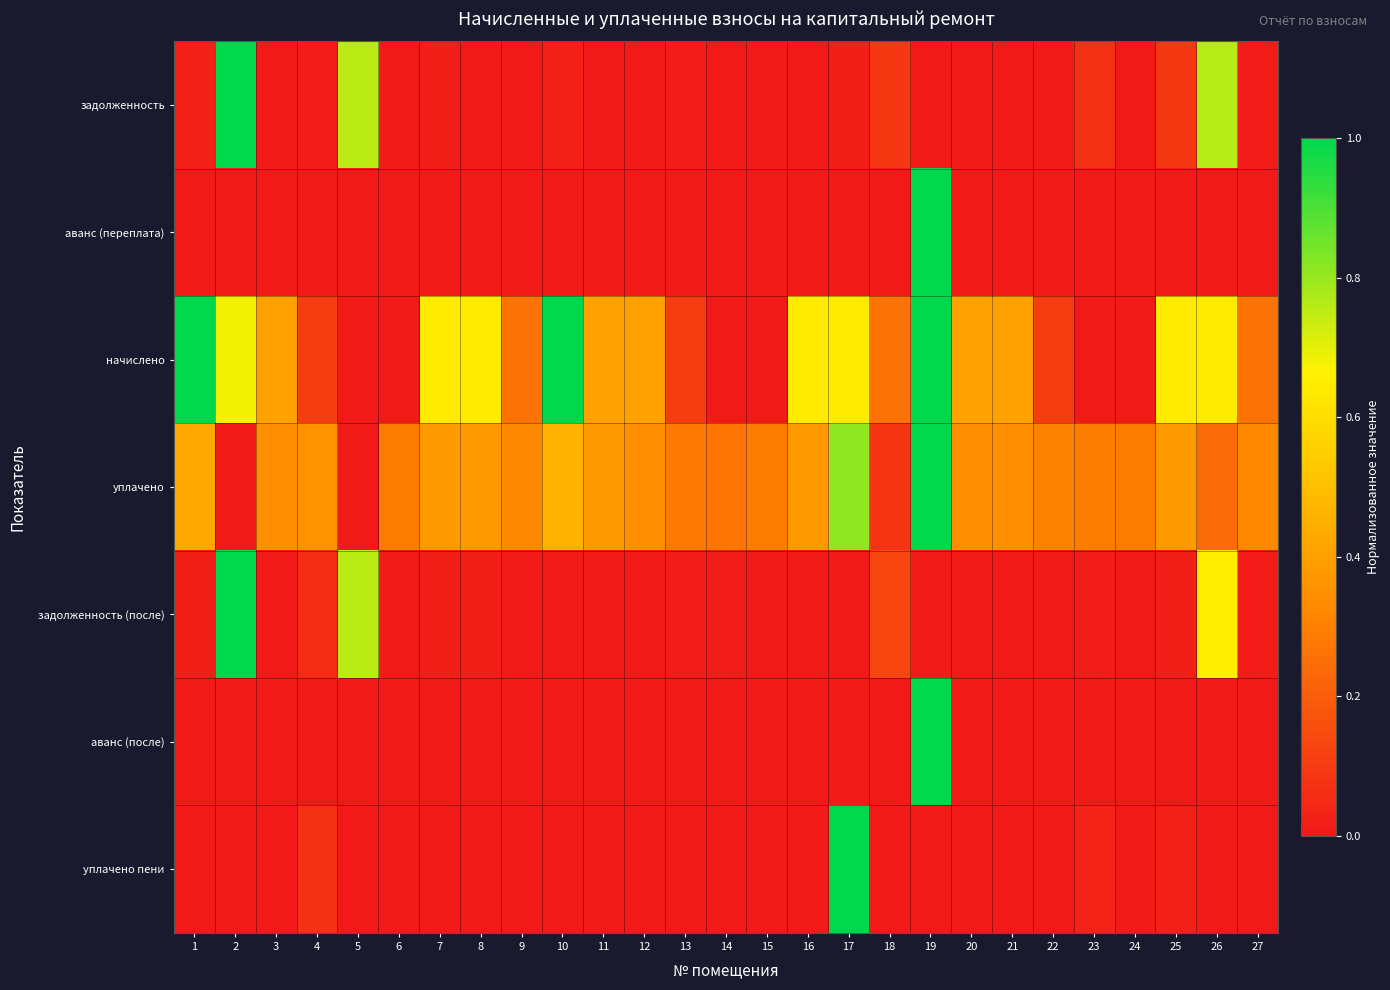

Reading right to left, what are all the values shown in this chart?

задолженность: 27=0.0	26=0.8	25=0.1	24=0.0	23=0.1	22=0.0	21=0.0	20=0.0	19=0.0	18=0.1	17=0.0	16=0.0	15=0.0	14=0.0	13=0.0	12=0.0	11=0.0	10=0.0	9=0.0	8=0.0	7=0.0	6=0.0	5=0.8	4=0.0	3=0.0	2=1.0	1=0.0
аванс (переплата): 27=0.0	26=0.0	25=0.0	24=0.0	23=0.0	22=0.0	21=0.0	20=0.0	19=1.0	18=0.0	17=0.0	16=0.0	15=0.0	14=0.0	13=0.0	12=0.0	11=0.0	10=0.0	9=0.0	8=0.0	7=0.0	6=0.0	5=0.0	4=0.0	3=0.0	2=0.0	1=0.0
начислено: 27=0.3	26=0.6	25=0.6	24=0.0	23=0.0	22=0.1	21=0.4	20=0.4	19=1.0	18=0.3	17=0.6	16=0.6	15=0.0	14=0.0	13=0.1	12=0.4	11=0.4	10=1.0	9=0.3	8=0.6	7=0.6	6=0.0	5=0.0	4=0.1	3=0.4	2=0.7	1=1.0
уплачено: 27=0.3	26=0.2	25=0.4	24=0.3	23=0.3	22=0.3	21=0.3	20=0.3	19=1.0	18=0.1	17=0.8	16=0.4	15=0.3	14=0.3	13=0.3	12=0.3	11=0.4	10=0.5	9=0.3	8=0.4	7=0.4	6=0.3	5=0.0	4=0.4	3=0.3	2=0.0	1=0.4
задолженность (после): 27=0.0	26=0.7	25=0.0	24=0.0	23=0.0	22=0.0	21=0.0	20=0.0	19=0.0	18=0.1	17=0.0	16=0.0	15=0.0	14=0.0	13=0.0	12=0.0	11=0.0	10=0.0	9=0.0	8=0.0	7=0.0	6=0.0	5=0.8	4=0.1	3=0.0	2=1.0	1=0.0
аванс (после): 27=0.0	26=0.0	25=0.0	24=0.0	23=0.0	22=0.0	21=0.0	20=0.0	19=1.0	18=0.0	17=0.0	16=0.0	15=0.0	14=0.0	13=0.0	12=0.0	11=0.0	10=0.0	9=0.0	8=0.0	7=0.0	6=0.0	5=0.0	4=0.0	3=0.0	2=0.0	1=0.0
уплачено пени: 27=0.0	26=0.0	25=0.0	24=0.0	23=0.0	22=0.0	21=0.0	20=0.0	19=0.0	18=0.0	17=1.0	16=0.0	15=0.0	14=0.0	13=0.0	12=0.0	11=0.0	10=0.0	9=0.0	8=0.0	7=0.0	6=0.0	5=0.0	4=0.1	3=0.0	2=0.0	1=0.0